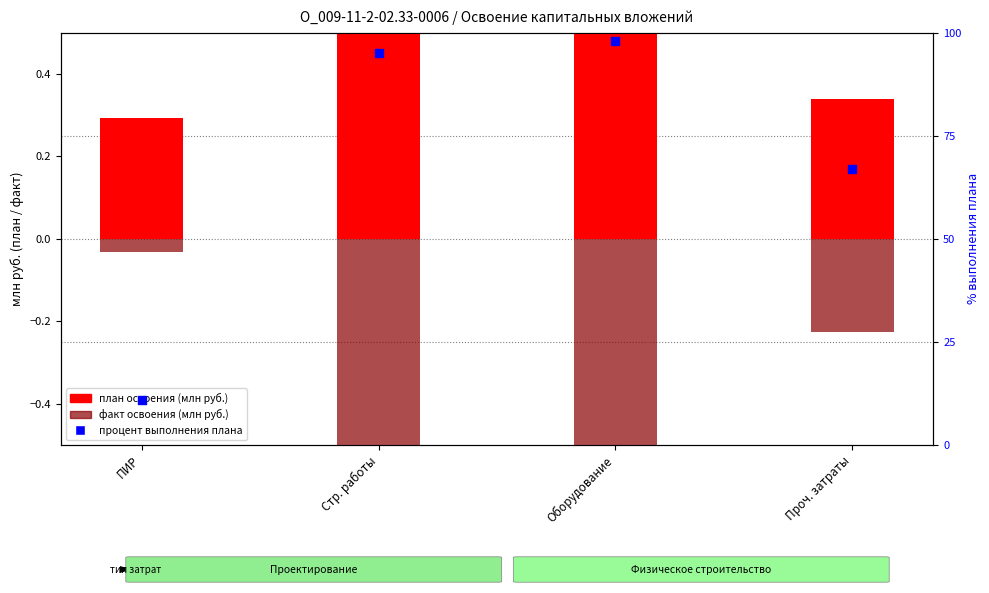

What is the total value across all series at ПИР?

11.3